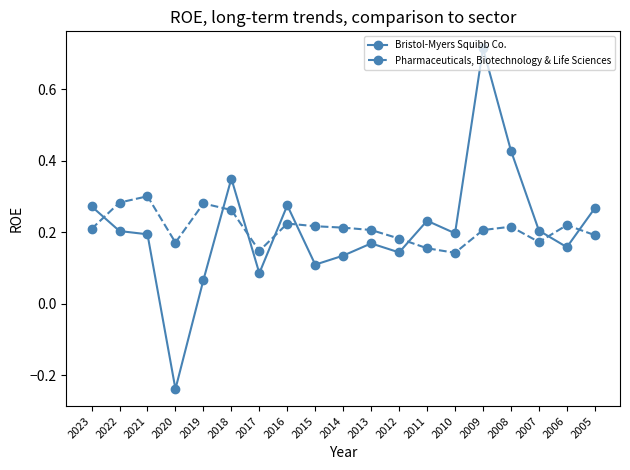

True or false: Pharmaceuticals, Biotechnology & Life Sciences has a value of 0.1 at 2023.

False